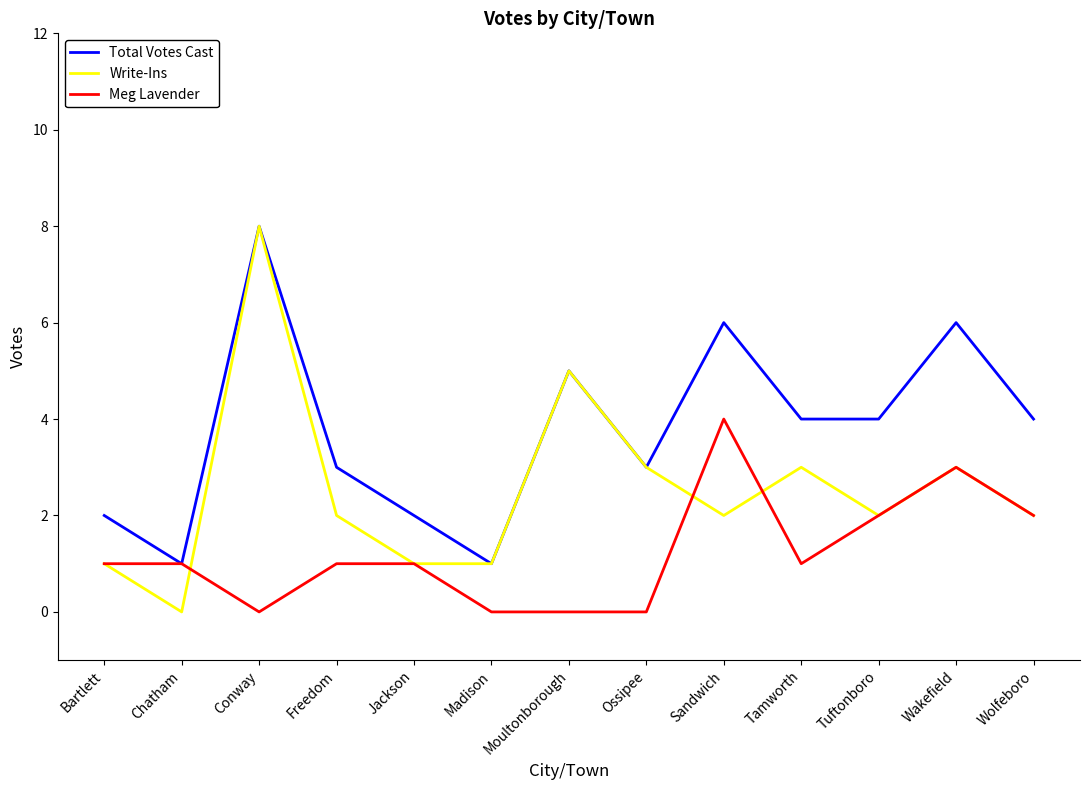

True or false: Total Votes Cast has more than 1 points higher than both neighbors.

True